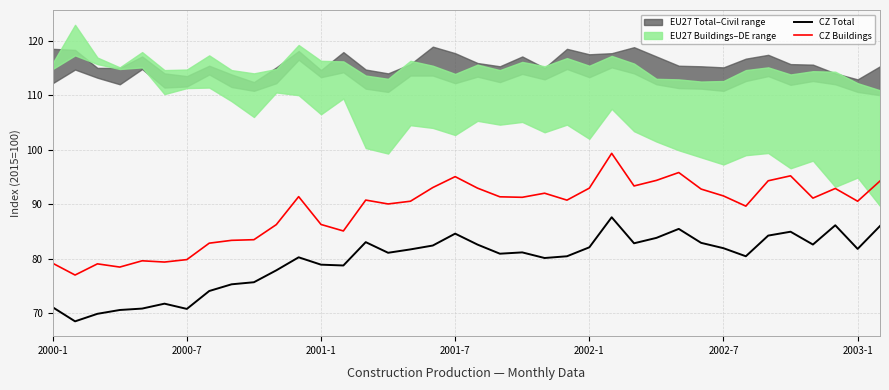

What is the value of the CZ Buildings point at the 15th from the left?

90.8